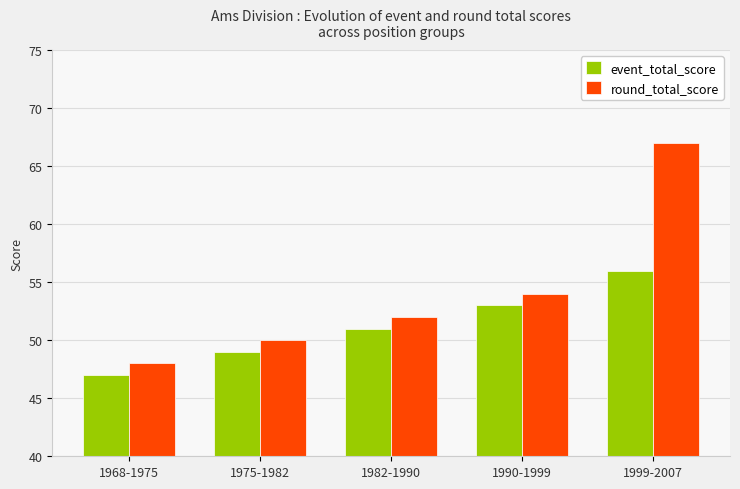

Are the bars grouped side by side (vs. stacked)?

Yes